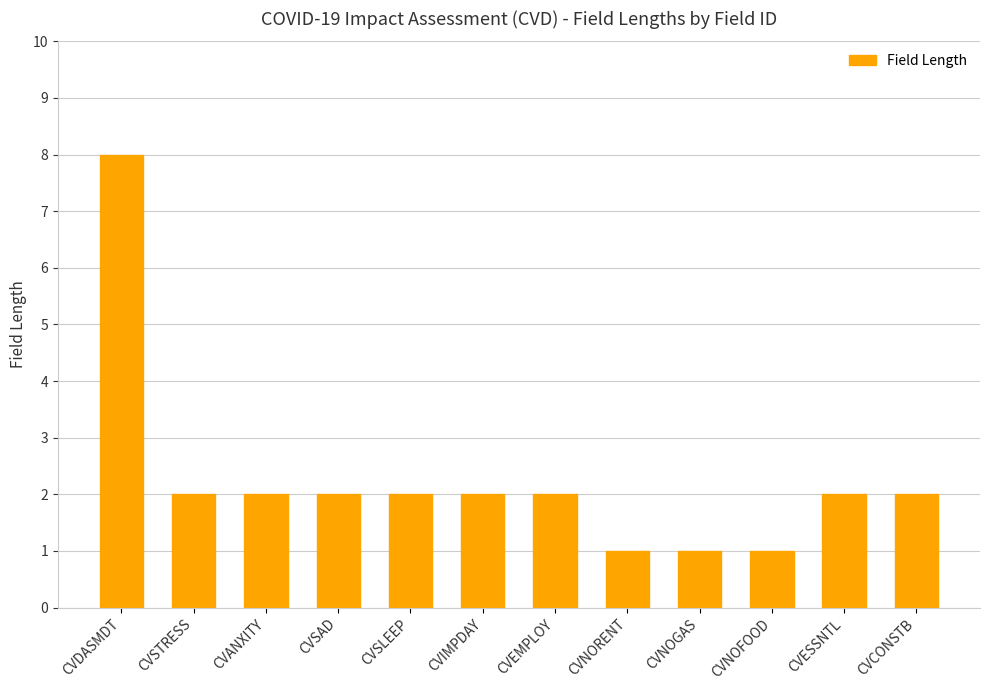

What is the maximum value shown in the chart?

8